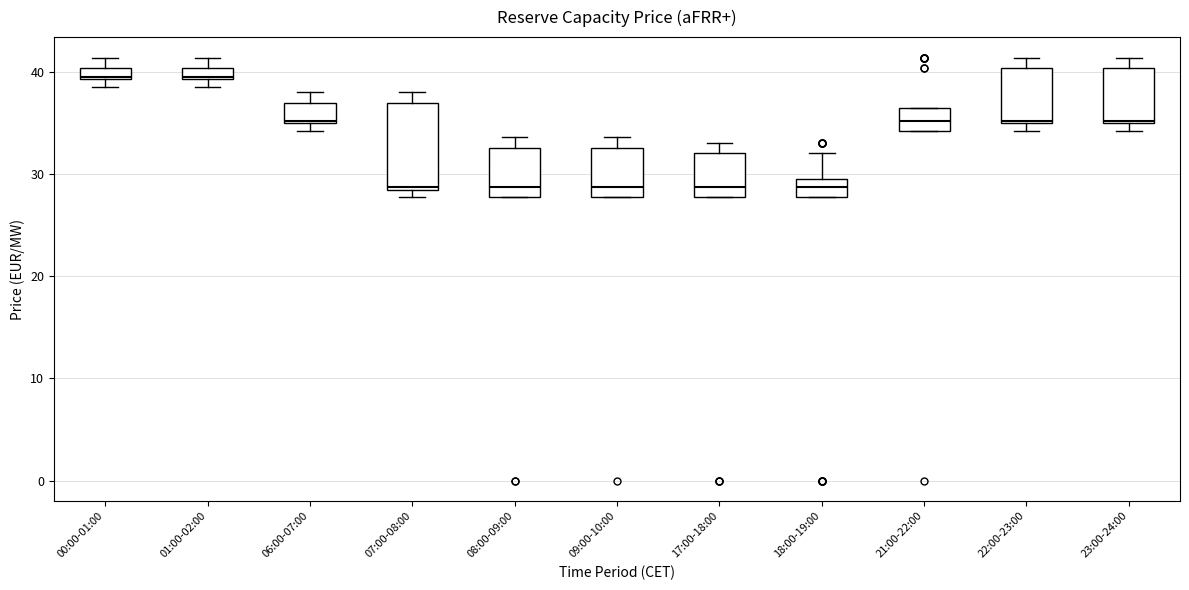

Where is the lower edge of the box for 22:00-23:00 on the y-axis? The values are not printed on the chart, so give them approximately, as read against the axis.

35